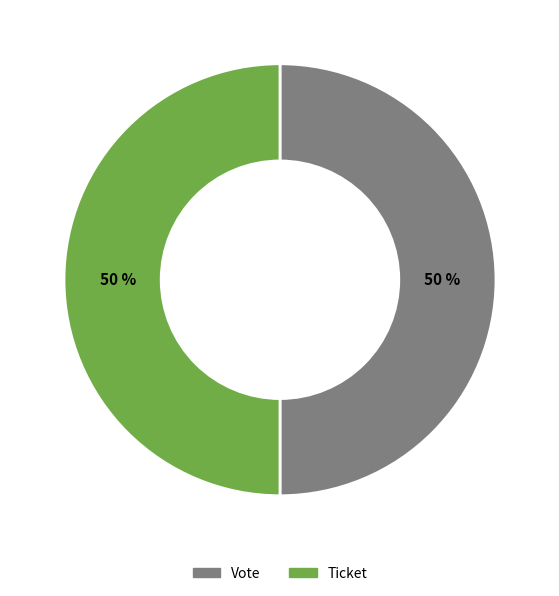

How many slices are in this pie chart?

2